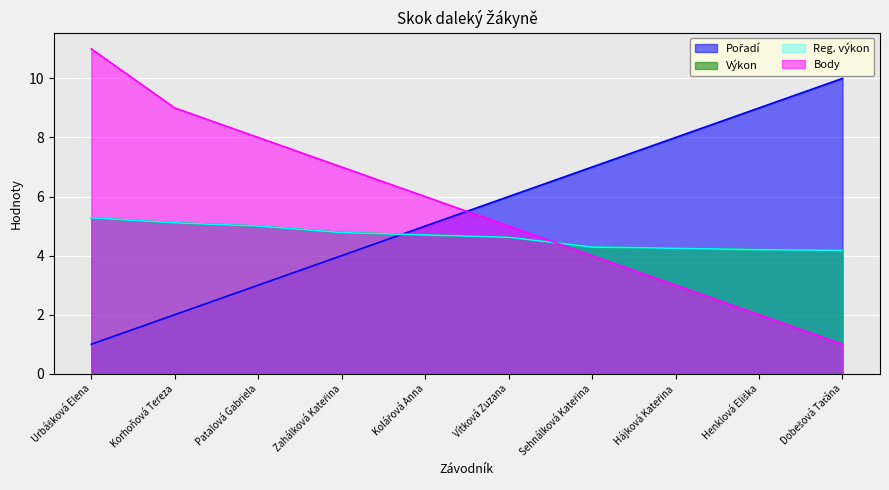

What is the label of the 3rd point from the left?

Patalová Gabriela